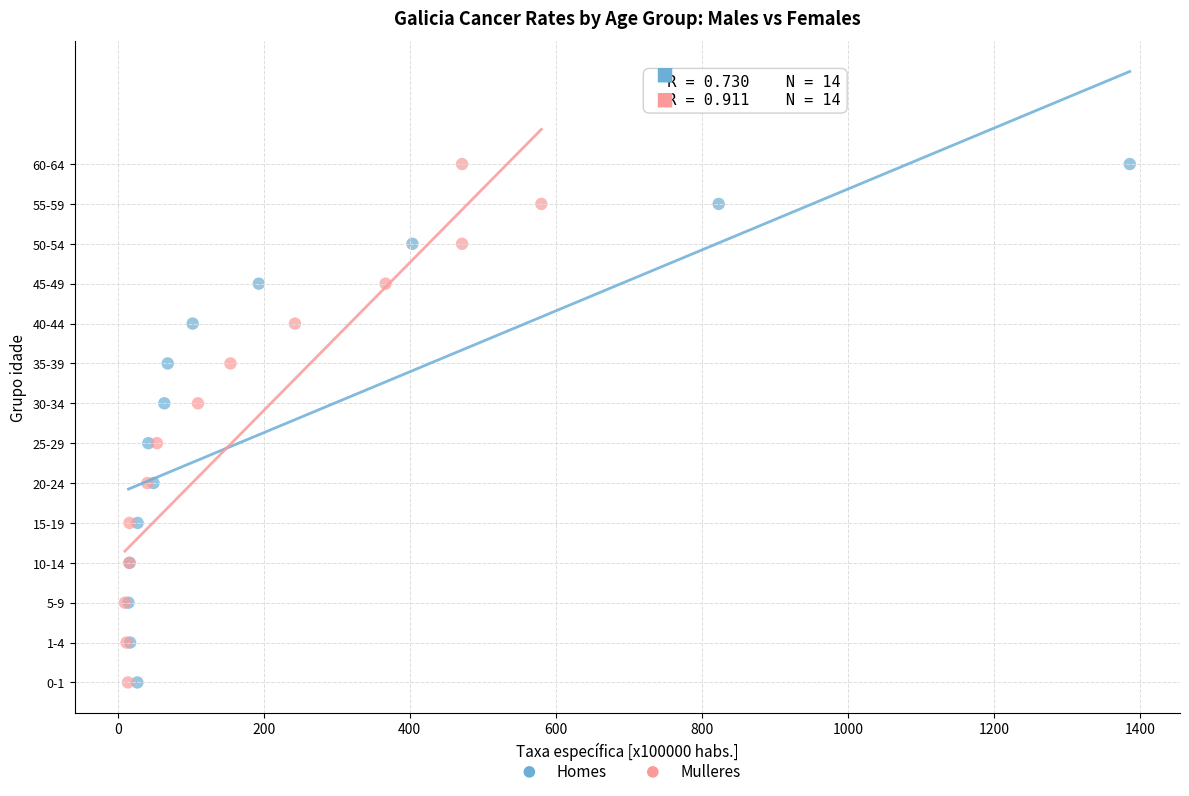

What are all the series names shown in the legend?

Homes, Mulleres